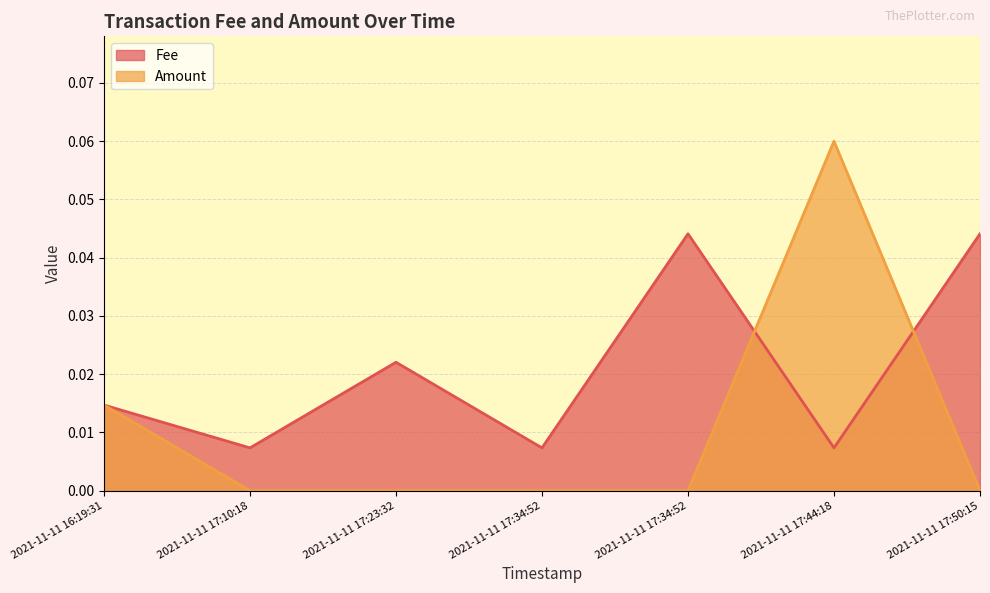

Is the value of Fee at 2021-11-11 17:10:18 greater than the value of Amount at 2021-11-11 17:10:18?

Yes